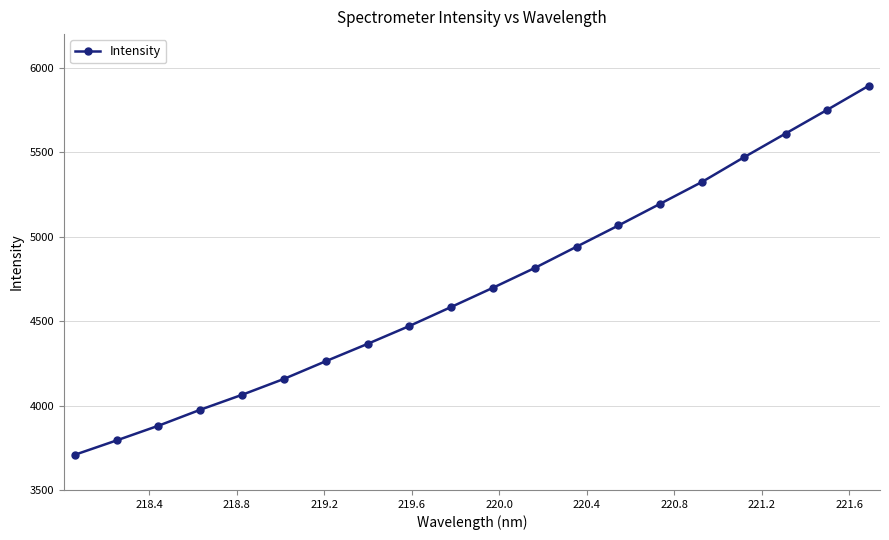

What is the difference between the maximum and minimum values?

2186.7